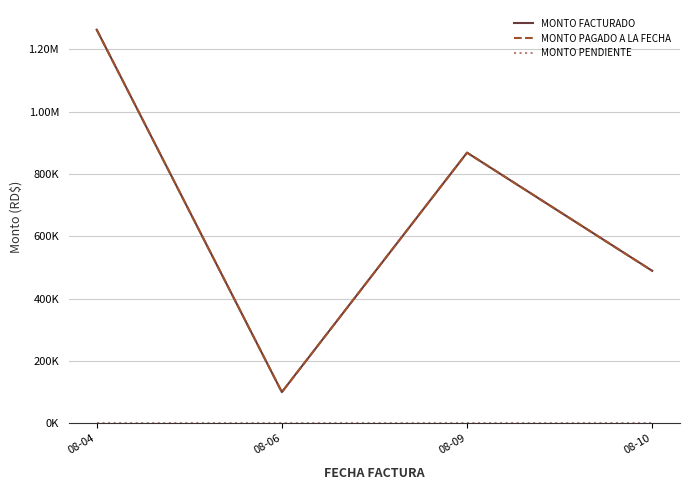

Is this an area chart (filled region under the line)?

No